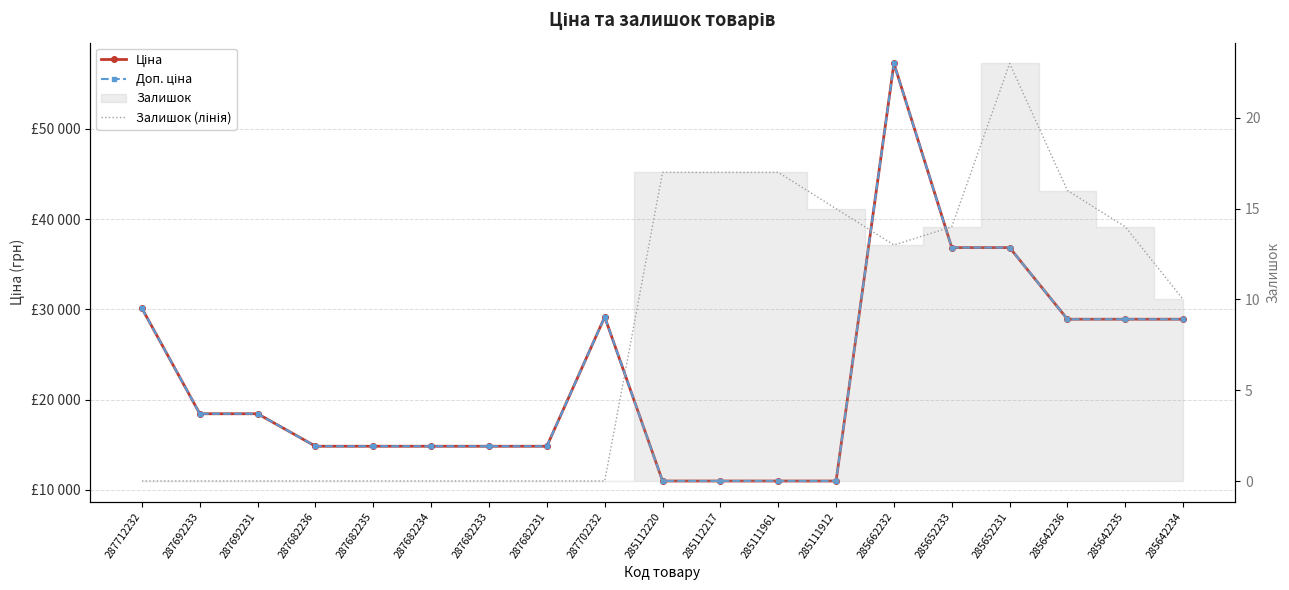

True or false: Ціна has more than 1 interior local peaks.

True